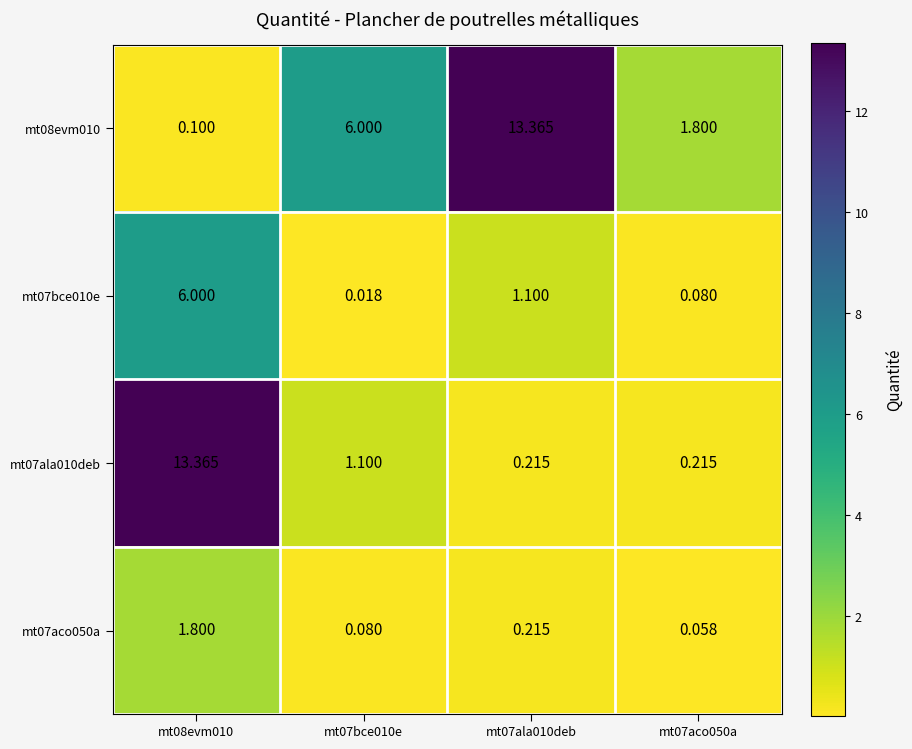

Is the value of mt07bce010e at mt07ala010deb greater than the value of mt07aco050a at mt08evm010?

No